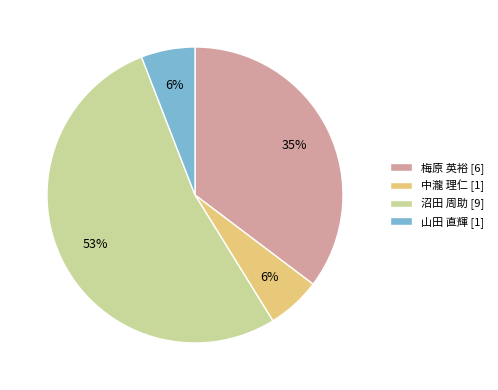

To the nearest percent, what is the difference between the largest and smallest slice percentages?

47%